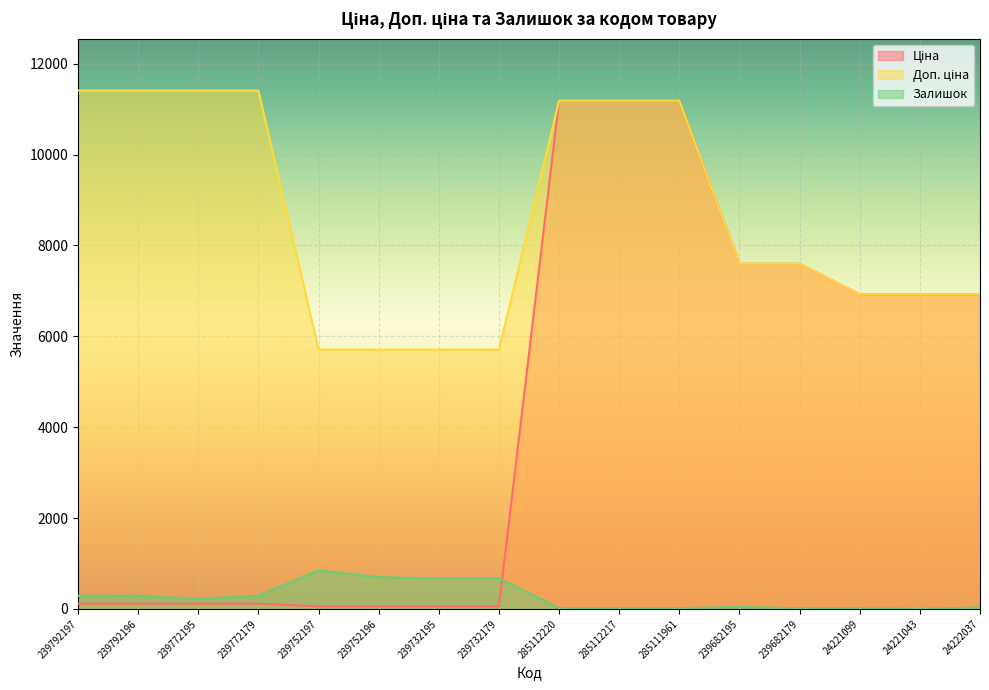

Rank the series by their maximum value, from highest to lowest.

Доп. ціна, Ціна, Залишок